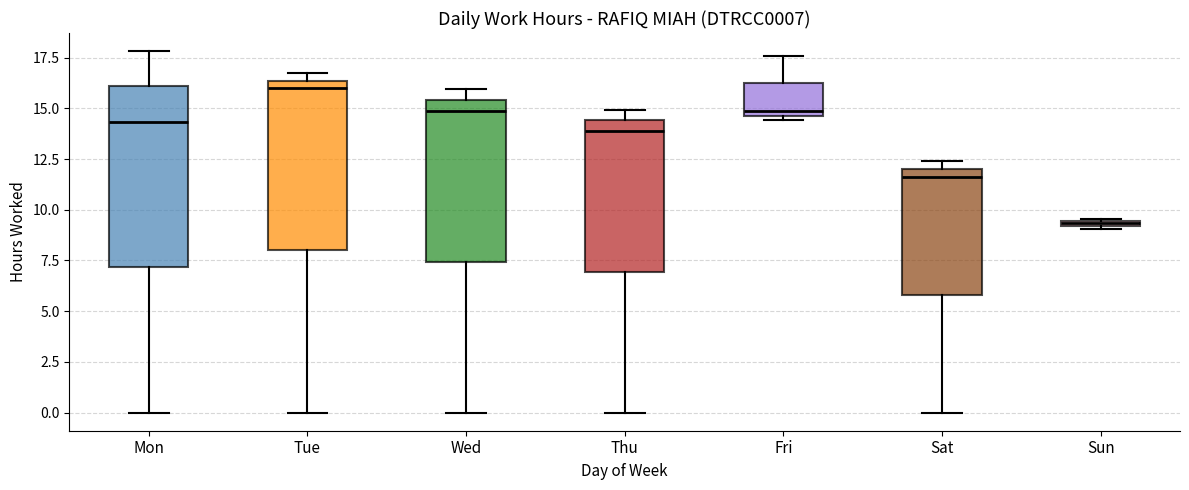

Which box has the highest median line?

Tue